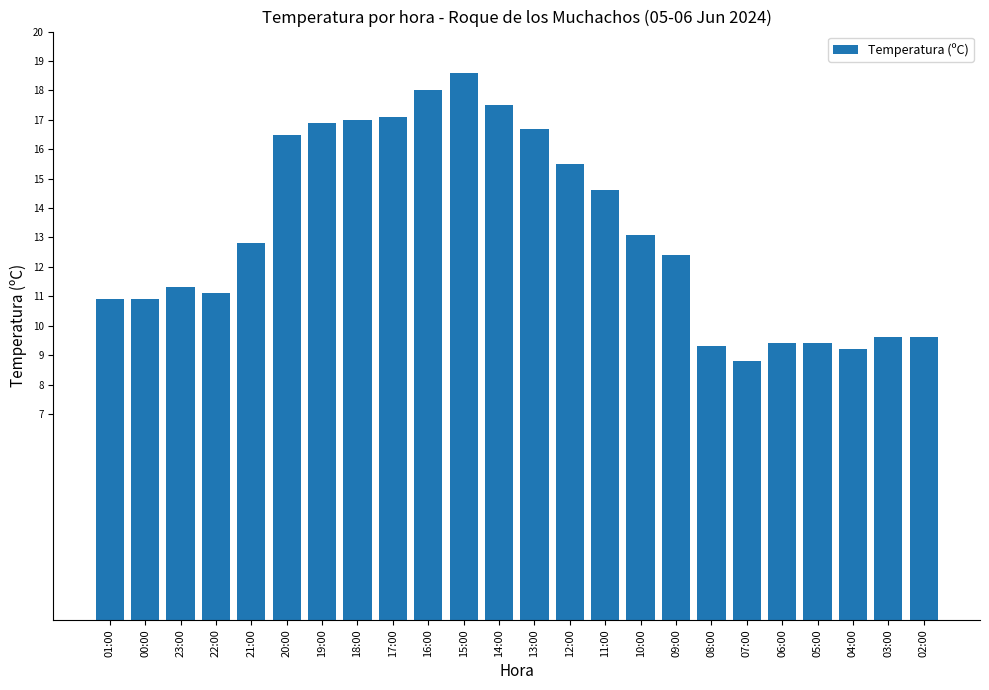

What is the change in value from 04:00 to 03:00?

+0.4